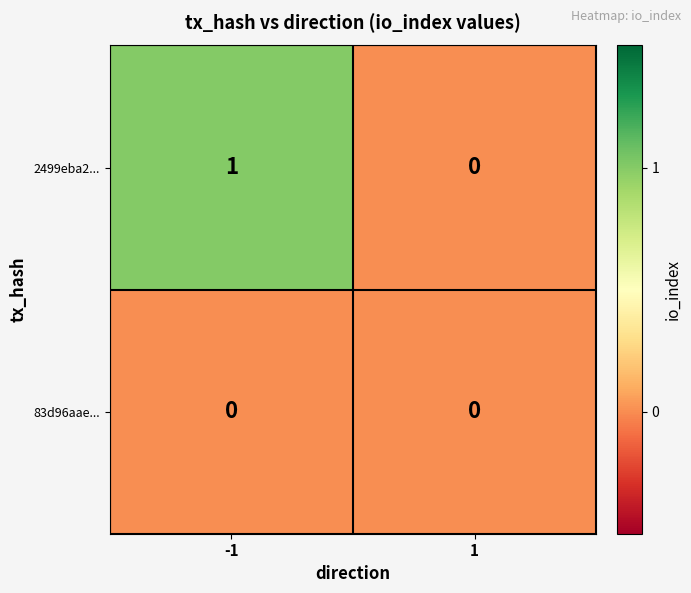

List the series in order of their peak value, highest first.

2499eba2..., 83d96aae...